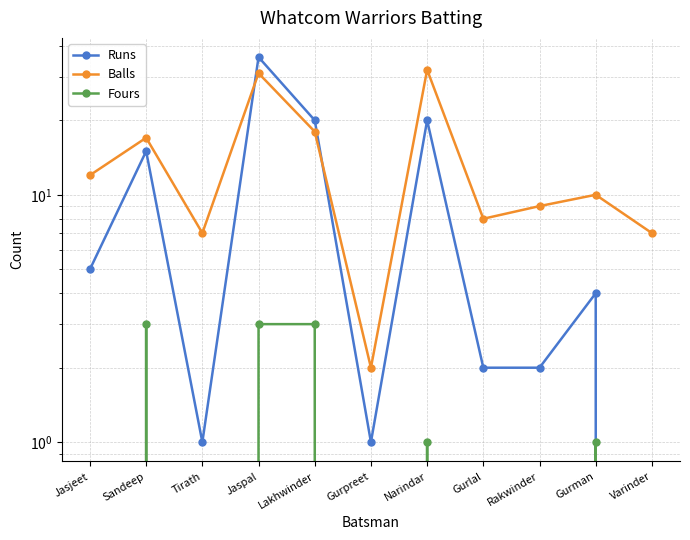

Reading left to right, what are all the values shown in this chart?

Runs: Jasjeet=5	Sandeep=15	Tirath=1	Jaspal=36	Lakhwinder=20	Gurpreet=1	Narindar=20	Gurlal=2	Rakwinder=2	Gurman=4	Varinder=0
Balls: Jasjeet=12	Sandeep=17	Tirath=7	Jaspal=31	Lakhwinder=18	Gurpreet=2	Narindar=32	Gurlal=8	Rakwinder=9	Gurman=10	Varinder=7
Fours: Jasjeet=0	Sandeep=3	Tirath=0	Jaspal=3	Lakhwinder=3	Gurpreet=0	Narindar=1	Gurlal=0	Rakwinder=0	Gurman=1	Varinder=0